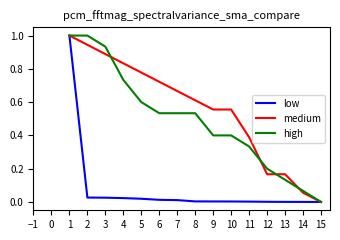

Is it true that medium equals 0.4 at 3?

False